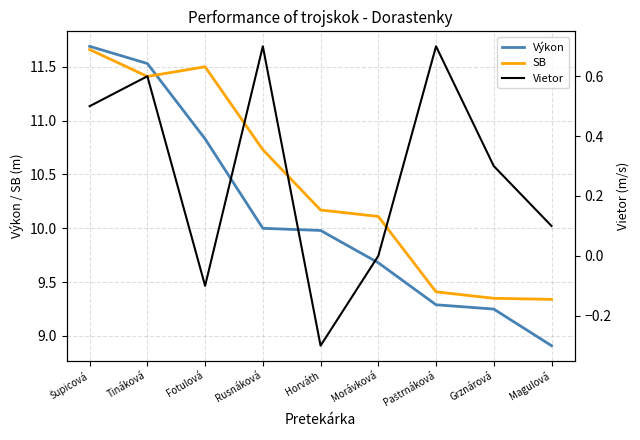

Reading right to left, what are all the values shown in this chart?

Výkon: Magulová=8.9	Grznárová=9.2	Paštrnáková=9.3	Morávková=9.7	Horváth=10.0	Rusnáková=10.0	Fotulová=10.8	Tináková=11.5	Šupicová=11.7
SB: Magulová=9.3	Grznárová=9.3	Paštrnáková=9.4	Morávková=10.1	Horváth=10.2	Rusnáková=10.7	Fotulová=11.5	Tináková=11.4	Šupicová=11.7
Vietor: Magulová=0.1	Grznárová=0.3	Paštrnáková=0.7	Morávková=0.0	Horváth=-0.3	Rusnáková=0.7	Fotulová=-0.1	Tináková=0.6	Šupicová=0.5